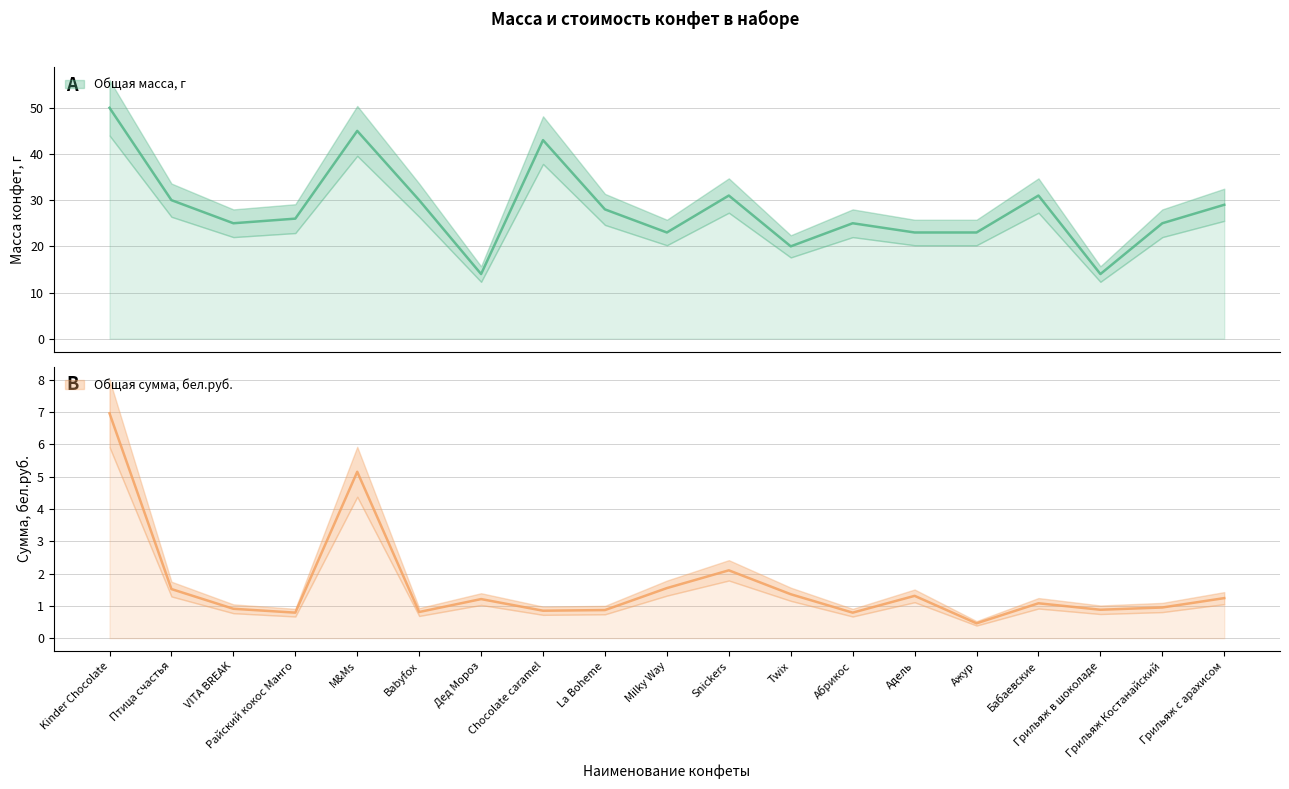

Between Babyfox and Бабаевские, which is larger?

Бабаевские